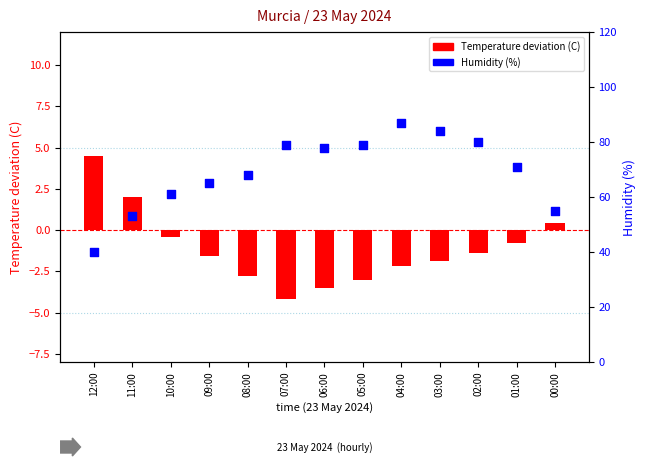

Which series has the largest total across all categories?

Humidity (%)